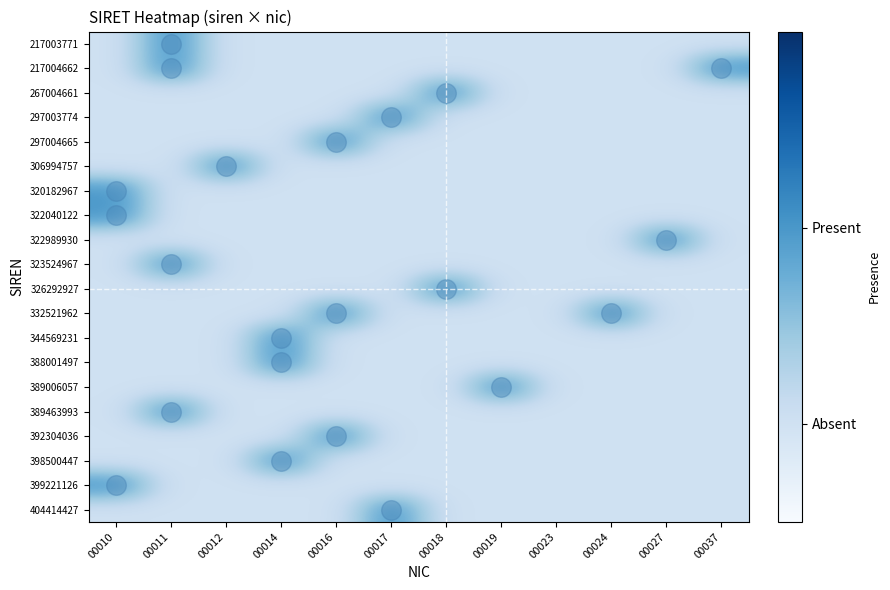

Reading left to right, what are all the values shown in this chart?

217003771: 00010=0	00011=1	00012=0	00014=0	00016=0	00017=0	00018=0	00019=0	00023=0	00024=0	00027=0	00037=0
217004662: 00010=0	00011=1	00012=0	00014=0	00016=0	00017=0	00018=0	00019=0	00023=0	00024=0	00027=0	00037=1
267004661: 00010=0	00011=0	00012=0	00014=0	00016=0	00017=0	00018=1	00019=0	00023=0	00024=0	00027=0	00037=0
297003774: 00010=0	00011=0	00012=0	00014=0	00016=0	00017=1	00018=0	00019=0	00023=0	00024=0	00027=0	00037=0
297004665: 00010=0	00011=0	00012=0	00014=0	00016=1	00017=0	00018=0	00019=0	00023=0	00024=0	00027=0	00037=0
306994757: 00010=0	00011=0	00012=1	00014=0	00016=0	00017=0	00018=0	00019=0	00023=0	00024=0	00027=0	00037=0
320182967: 00010=1	00011=0	00012=0	00014=0	00016=0	00017=0	00018=0	00019=0	00023=0	00024=0	00027=0	00037=0
322040122: 00010=1	00011=0	00012=0	00014=0	00016=0	00017=0	00018=0	00019=0	00023=0	00024=0	00027=0	00037=0
322989930: 00010=0	00011=0	00012=0	00014=0	00016=0	00017=0	00018=0	00019=0	00023=0	00024=0	00027=1	00037=0
323524967: 00010=0	00011=1	00012=0	00014=0	00016=0	00017=0	00018=0	00019=0	00023=0	00024=0	00027=0	00037=0
326292927: 00010=0	00011=0	00012=0	00014=0	00016=0	00017=0	00018=1	00019=0	00023=0	00024=0	00027=0	00037=0
332521962: 00010=0	00011=0	00012=0	00014=0	00016=1	00017=0	00018=0	00019=0	00023=0	00024=1	00027=0	00037=0
344569231: 00010=0	00011=0	00012=0	00014=1	00016=0	00017=0	00018=0	00019=0	00023=0	00024=0	00027=0	00037=0
388001497: 00010=0	00011=0	00012=0	00014=1	00016=0	00017=0	00018=0	00019=0	00023=0	00024=0	00027=0	00037=0
389006057: 00010=0	00011=0	00012=0	00014=0	00016=0	00017=0	00018=0	00019=1	00023=0	00024=0	00027=0	00037=0
389463993: 00010=0	00011=1	00012=0	00014=0	00016=0	00017=0	00018=0	00019=0	00023=0	00024=0	00027=0	00037=0
392304036: 00010=0	00011=0	00012=0	00014=0	00016=1	00017=0	00018=0	00019=0	00023=0	00024=0	00027=0	00037=0
398500447: 00010=0	00011=0	00012=0	00014=1	00016=0	00017=0	00018=0	00019=0	00023=0	00024=0	00027=0	00037=0
399221126: 00010=1	00011=0	00012=0	00014=0	00016=0	00017=0	00018=0	00019=0	00023=0	00024=0	00027=0	00037=0
404414427: 00010=0	00011=0	00012=0	00014=0	00016=0	00017=1	00018=0	00019=0	00023=0	00024=0	00027=0	00037=0